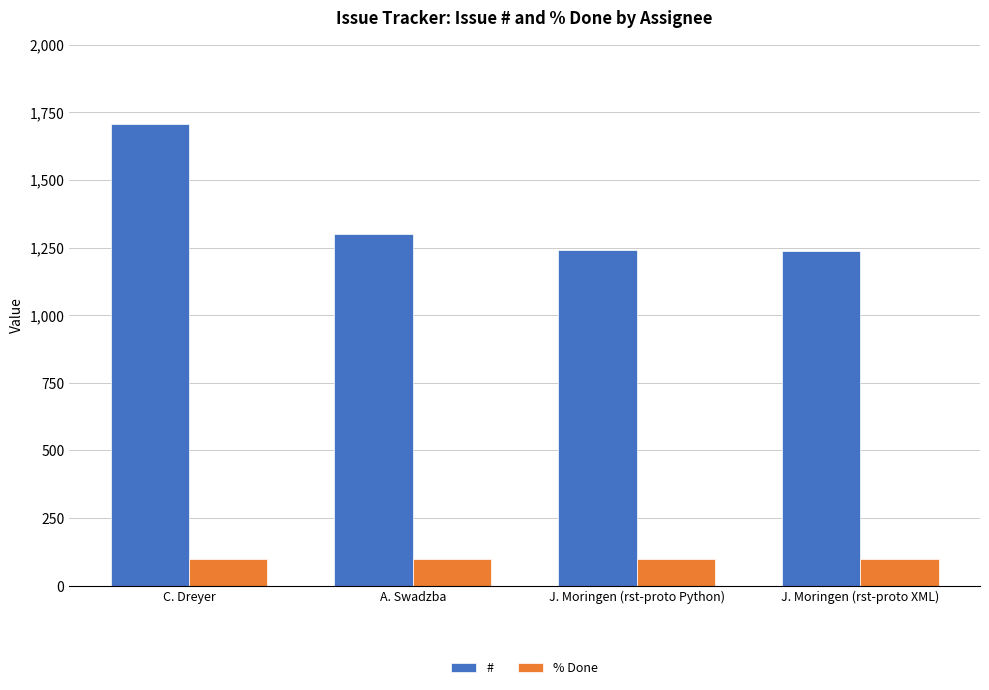

Where is # nearest to the value 1472?

A. Swadzba